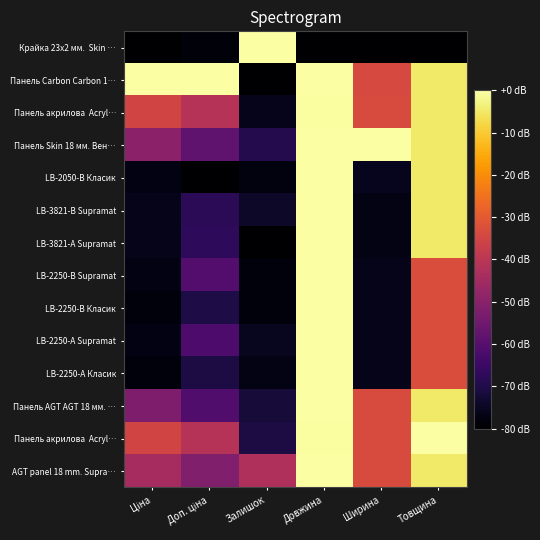

What is the total value across all series at Ціна?

-837.8